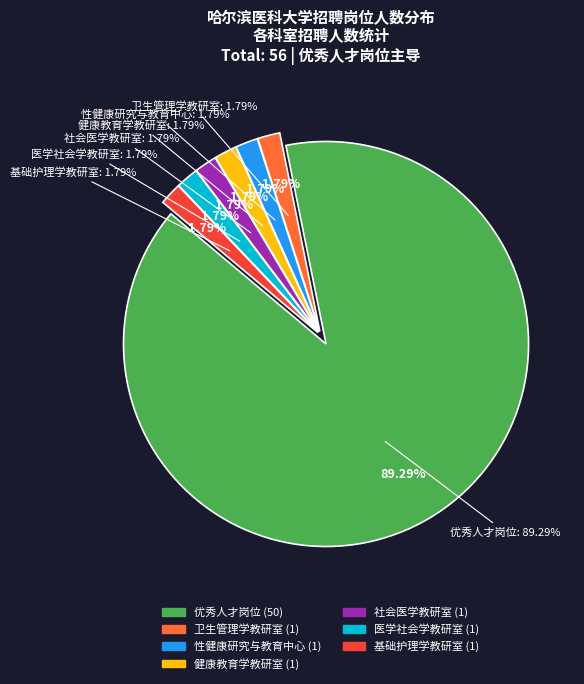

To the nearest percent, what is the average slice percentage?

14%